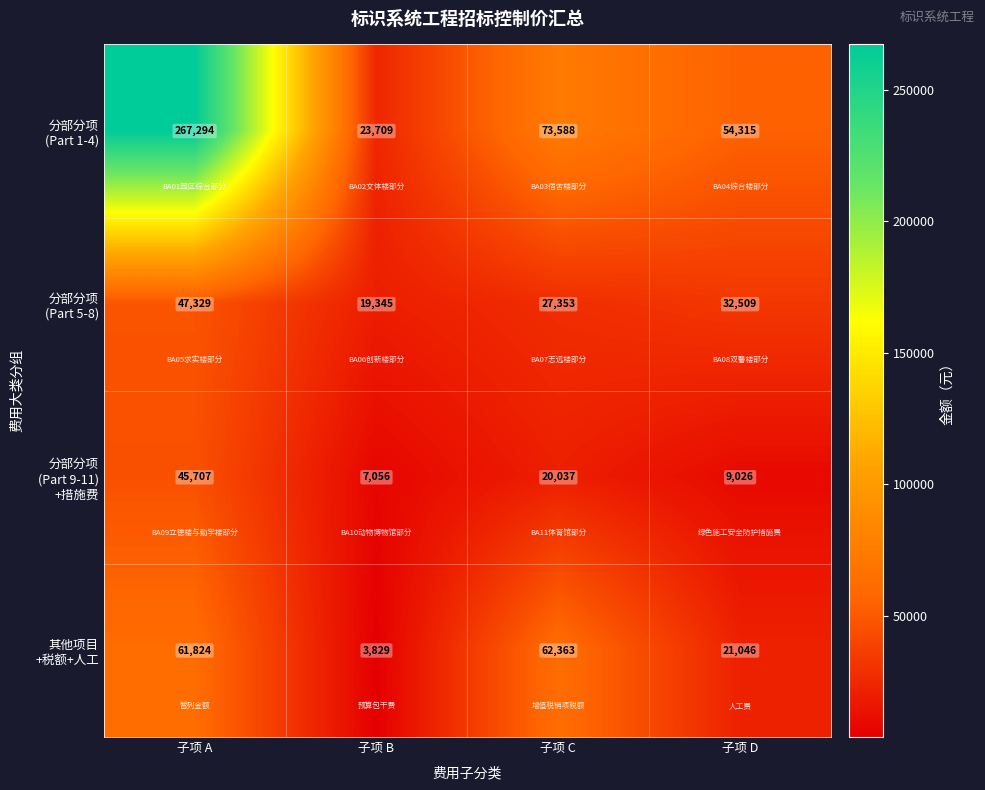

What is the total value across all series at 子项 C?

183341